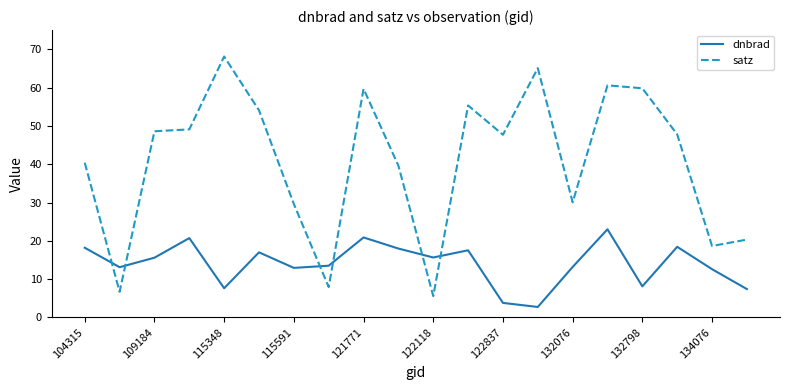

What is the minimum value for dnbrad?

2.7